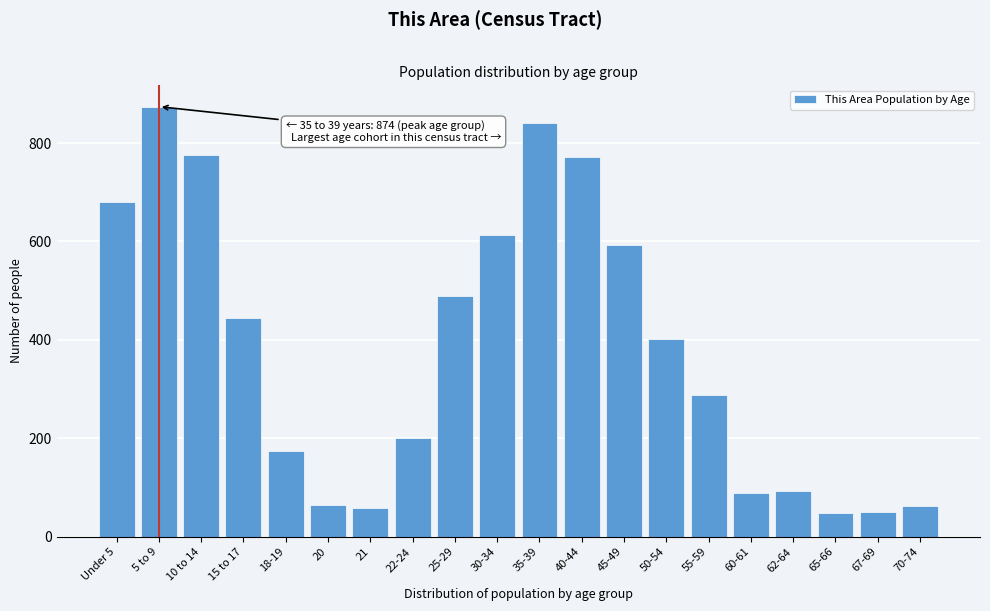

What is the difference between the maximum and minimum values?

825